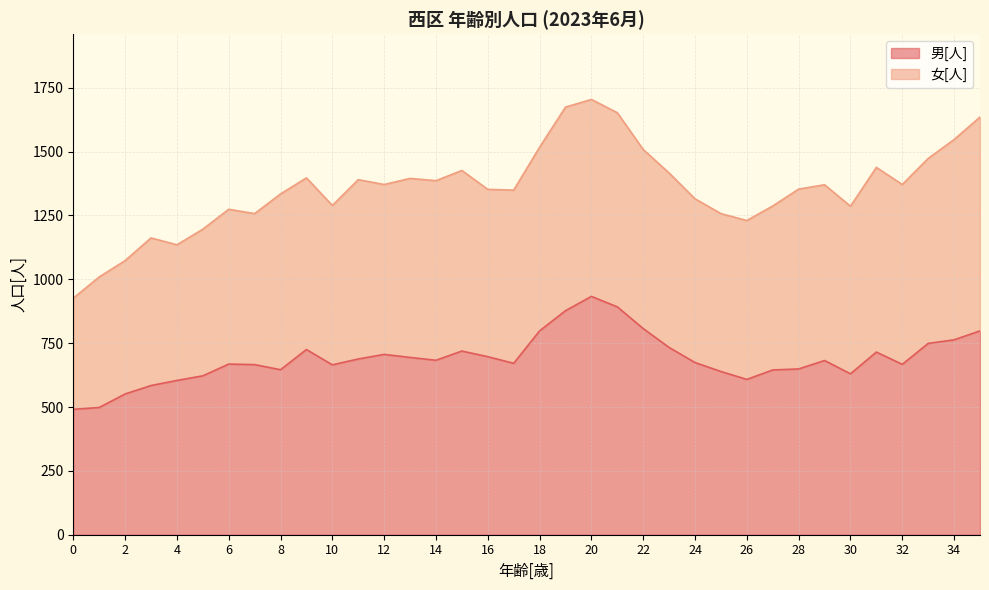

What is the change in value from 20 to 25?

-294